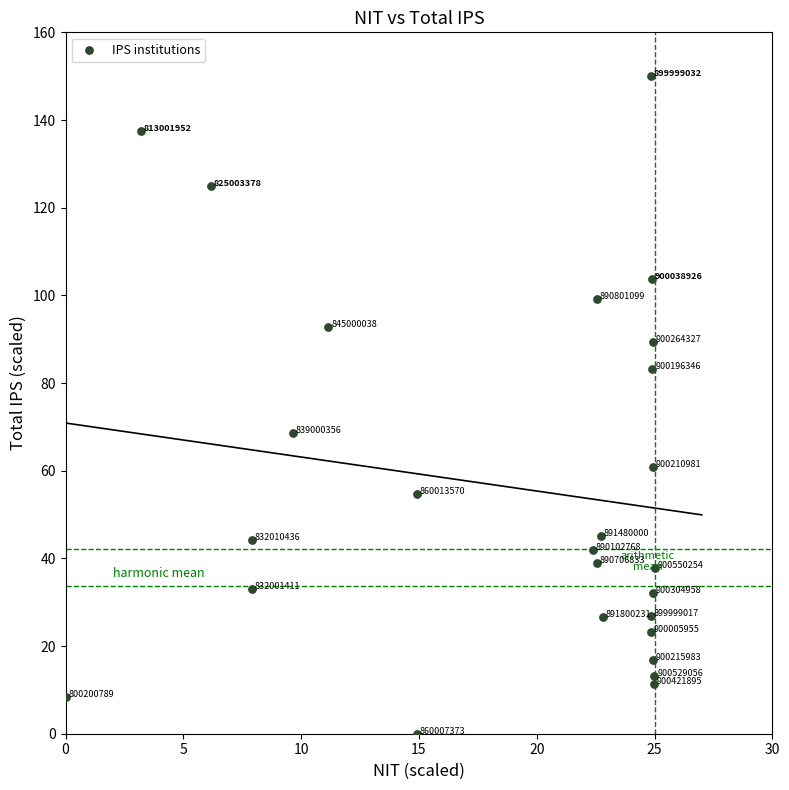

What is the range of Y values (max minus min)?

150.0